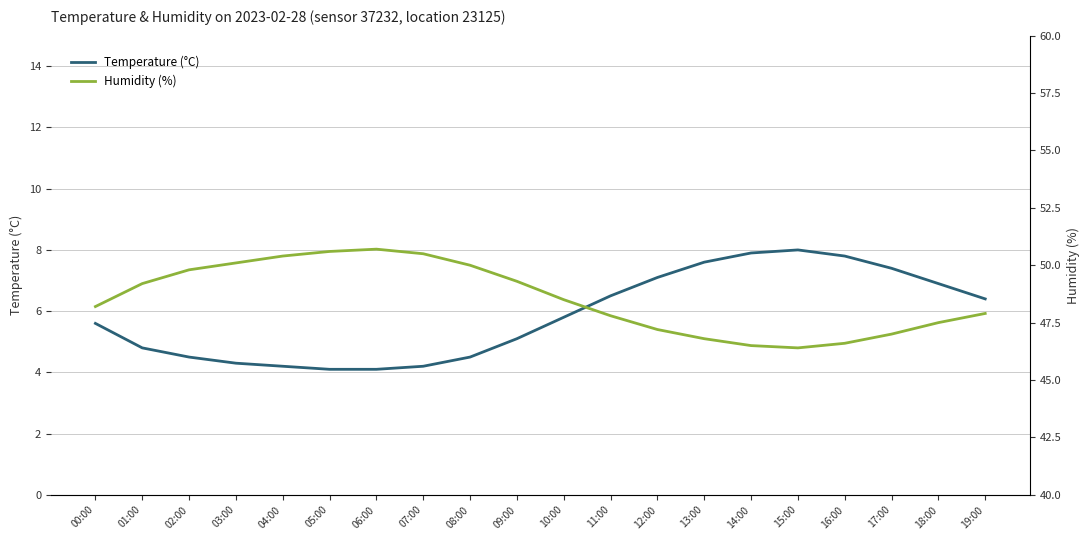

Rank the series by their average value, from highest to lowest.

Humidity (%), Temperature (°C)